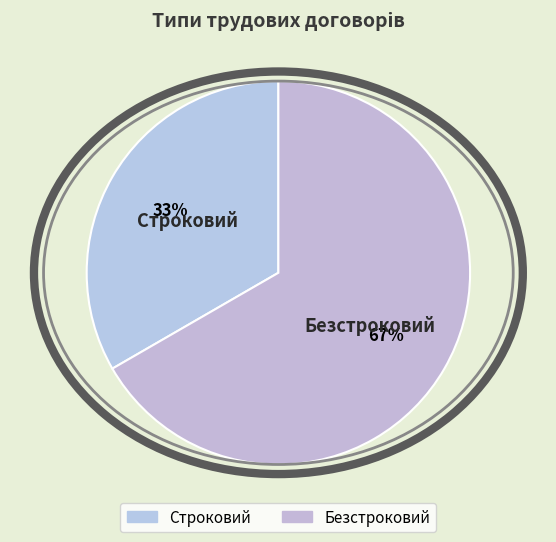

What is the largest slice in the pie chart?

Безстроковий